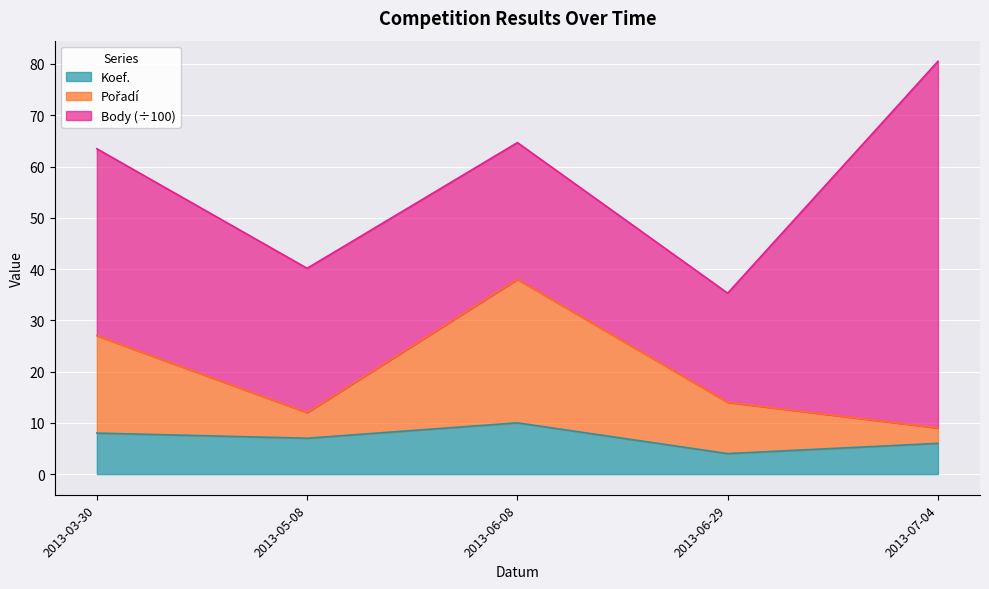

At which category does Koef. reach its first local peak?

2013-06-08